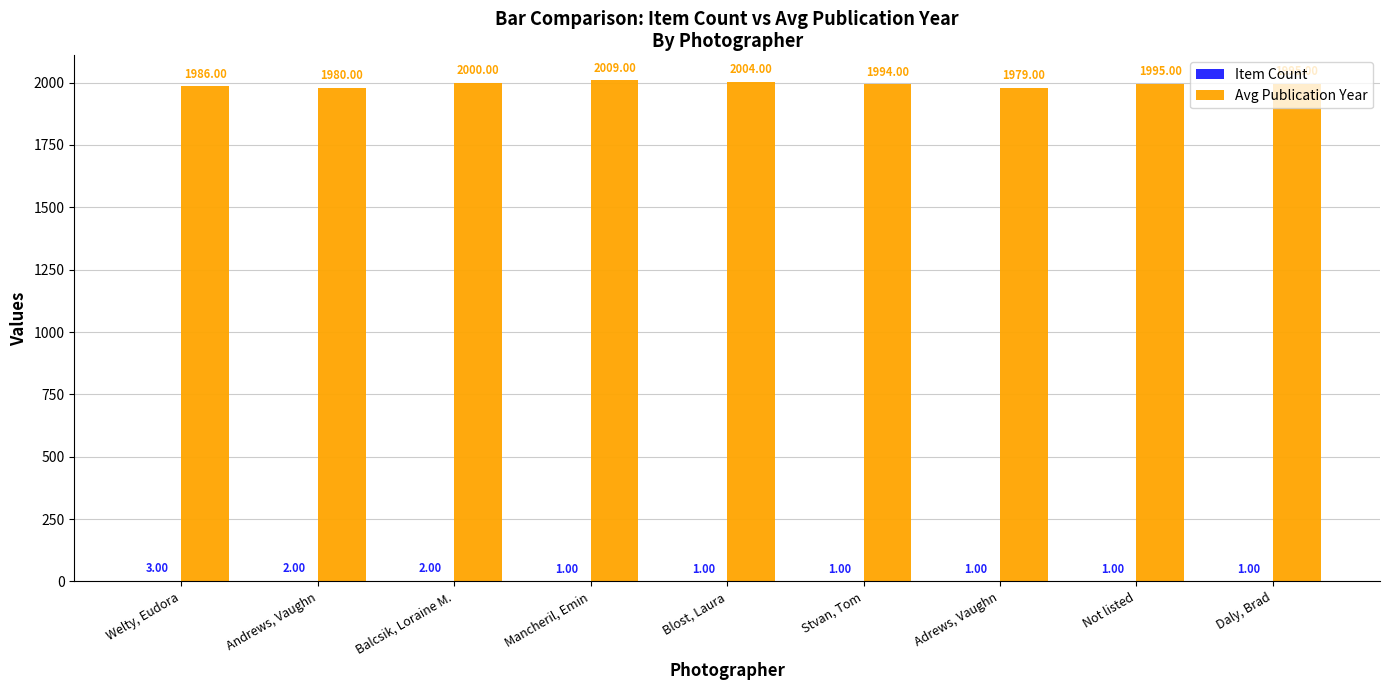

Which series changed the most between Andrews, Vaughn and Mancheril, Emin?

Avg Publication Year